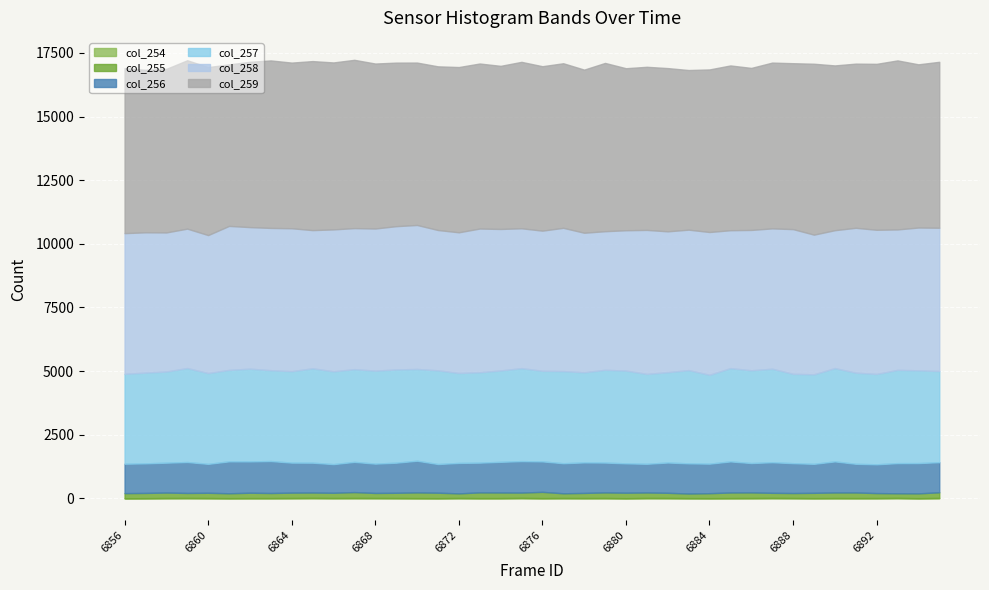

The col_258 series shows 5465 at 6858. True or false?

True